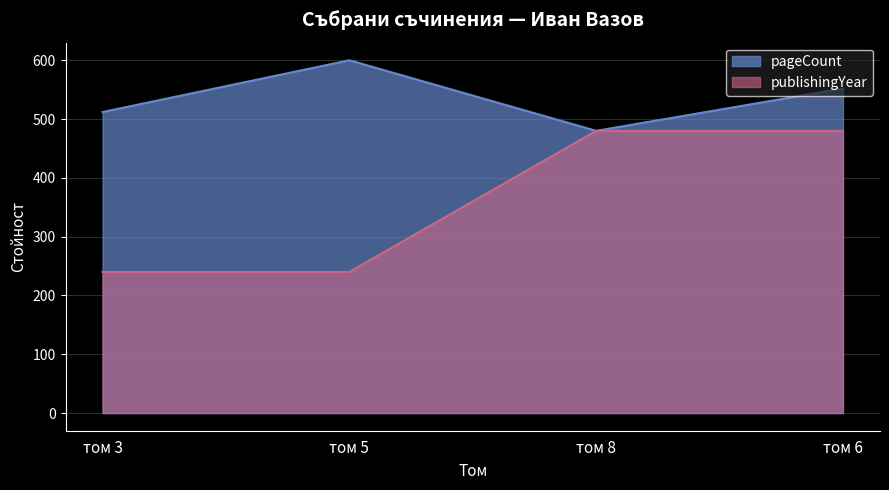

Does the chart display data point markers on the line(s)?

No